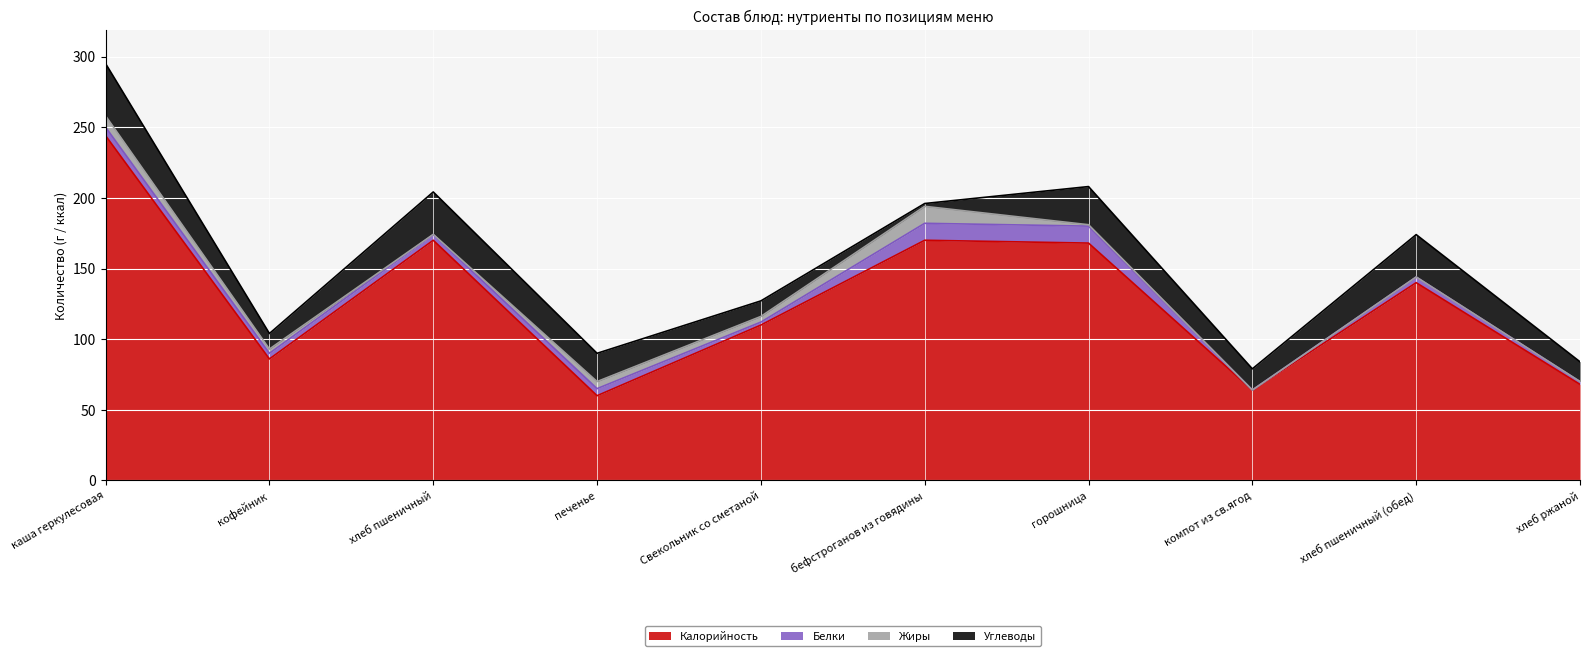

At how many categories does at least one series exceed 124?

5